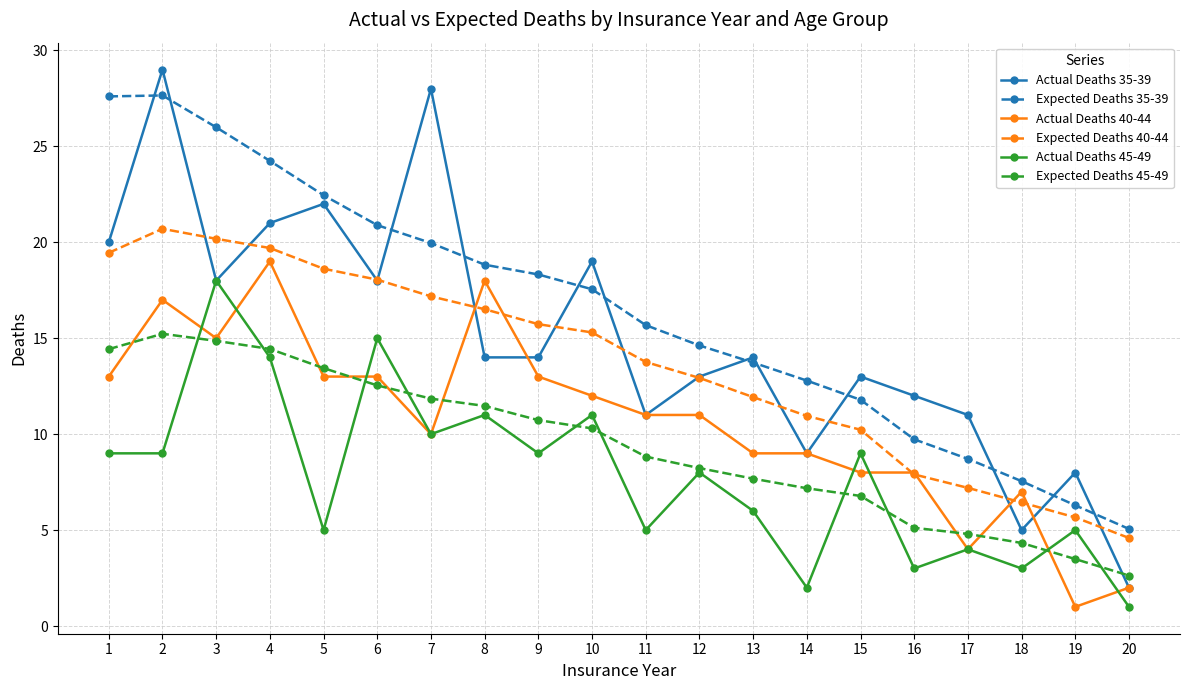

At 15, list the series in order from smallest to largest.

Expected Deaths 45-49, Actual Deaths 40-44, Actual Deaths 45-49, Expected Deaths 40-44, Expected Deaths 35-39, Actual Deaths 35-39